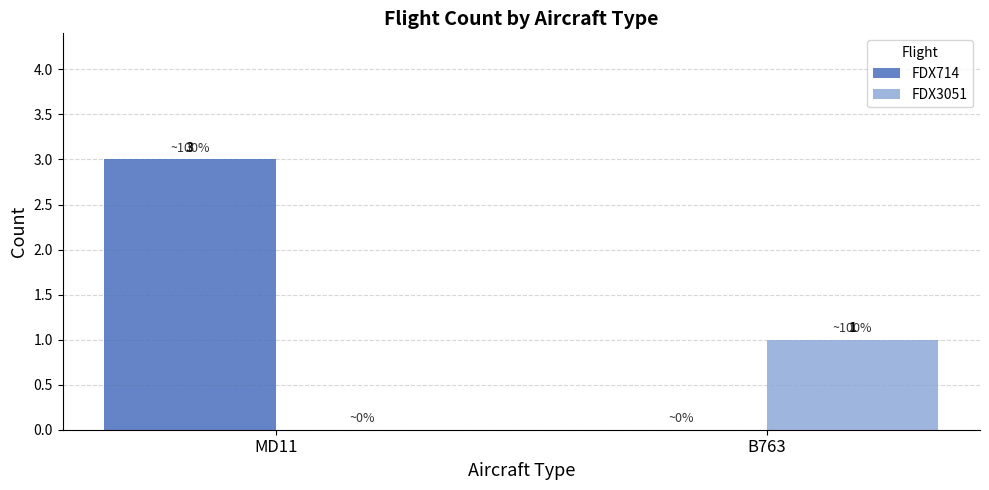

Between MD11 and B763, which series saw the biggest shift?

FDX714